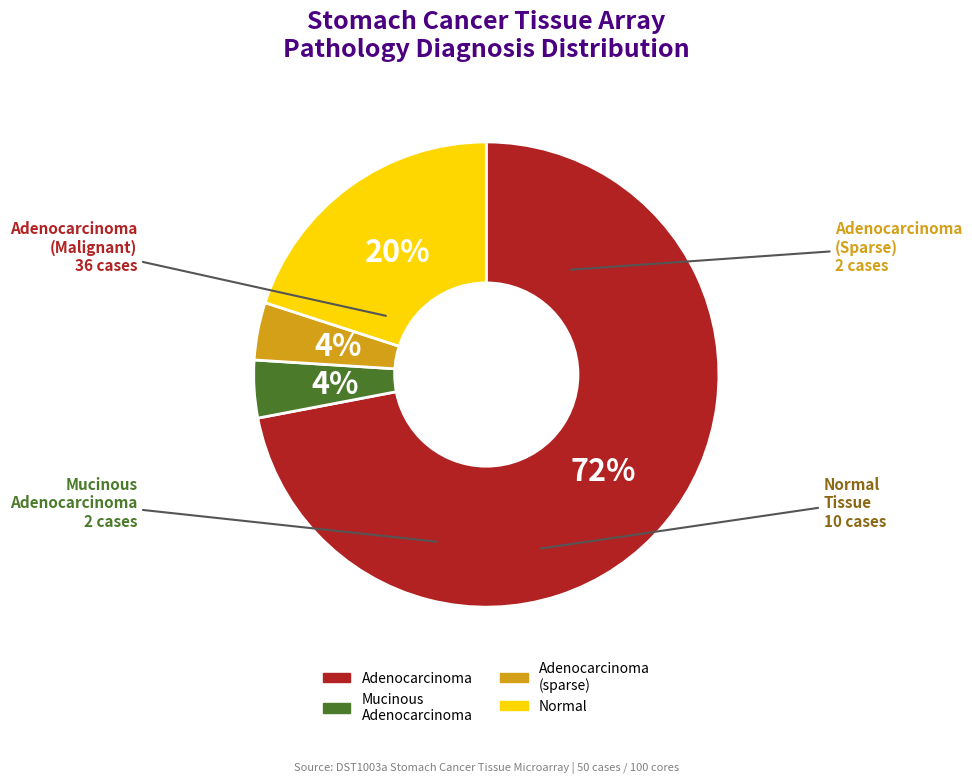

Does any single category account for the majority?

Yes